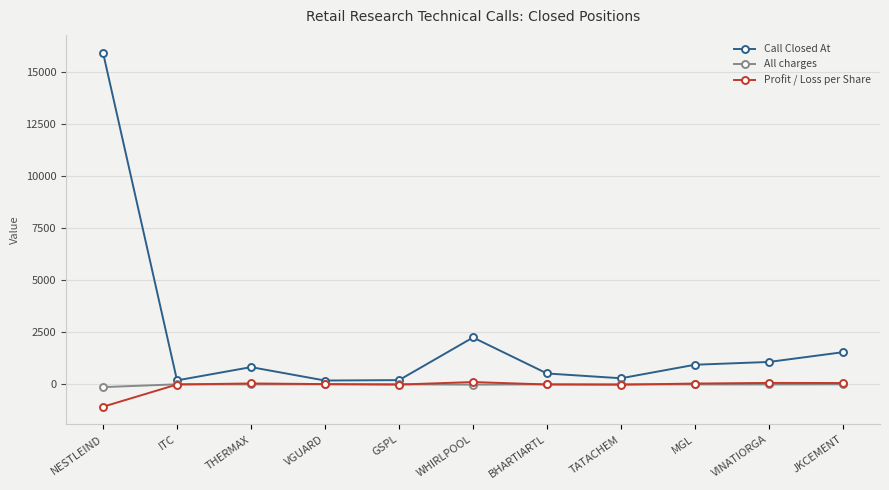

True or false: Call Closed At and All charges cross at least once.

False